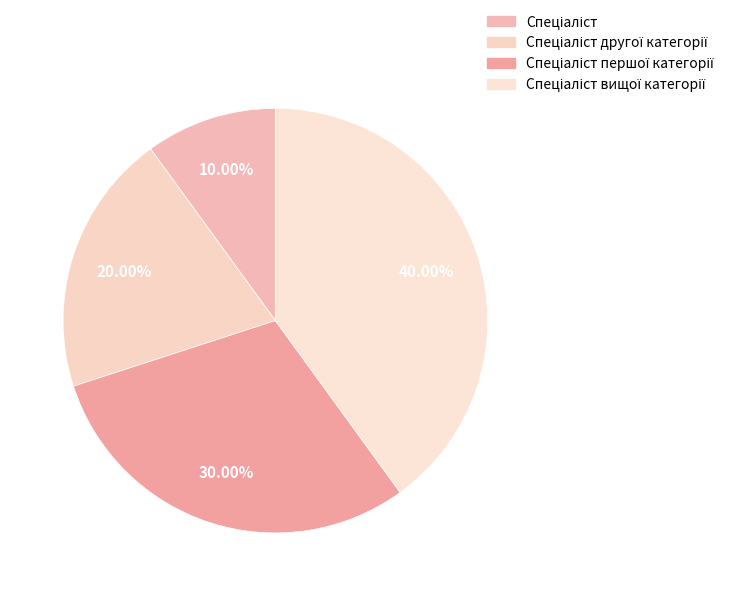

The Спеціаліст slice represents 15% of the pie. True or false?

False